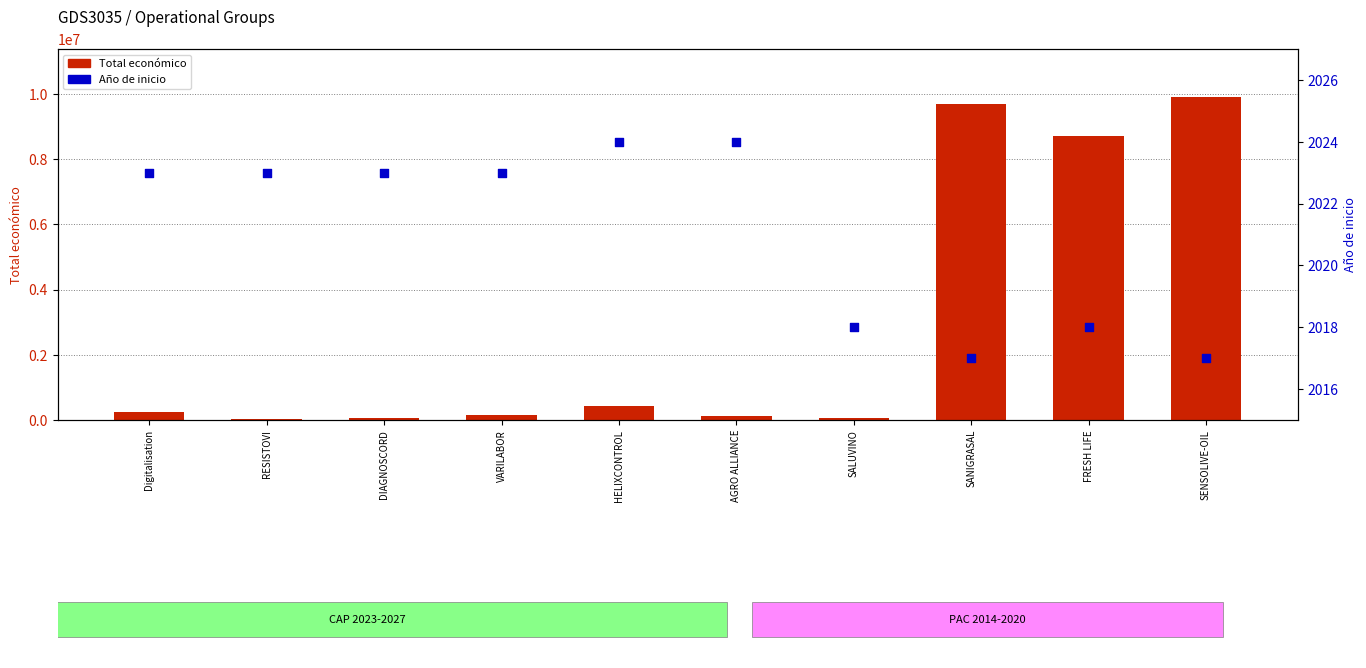

Which series reaches the minimum Y coordinate?

Año de inicio